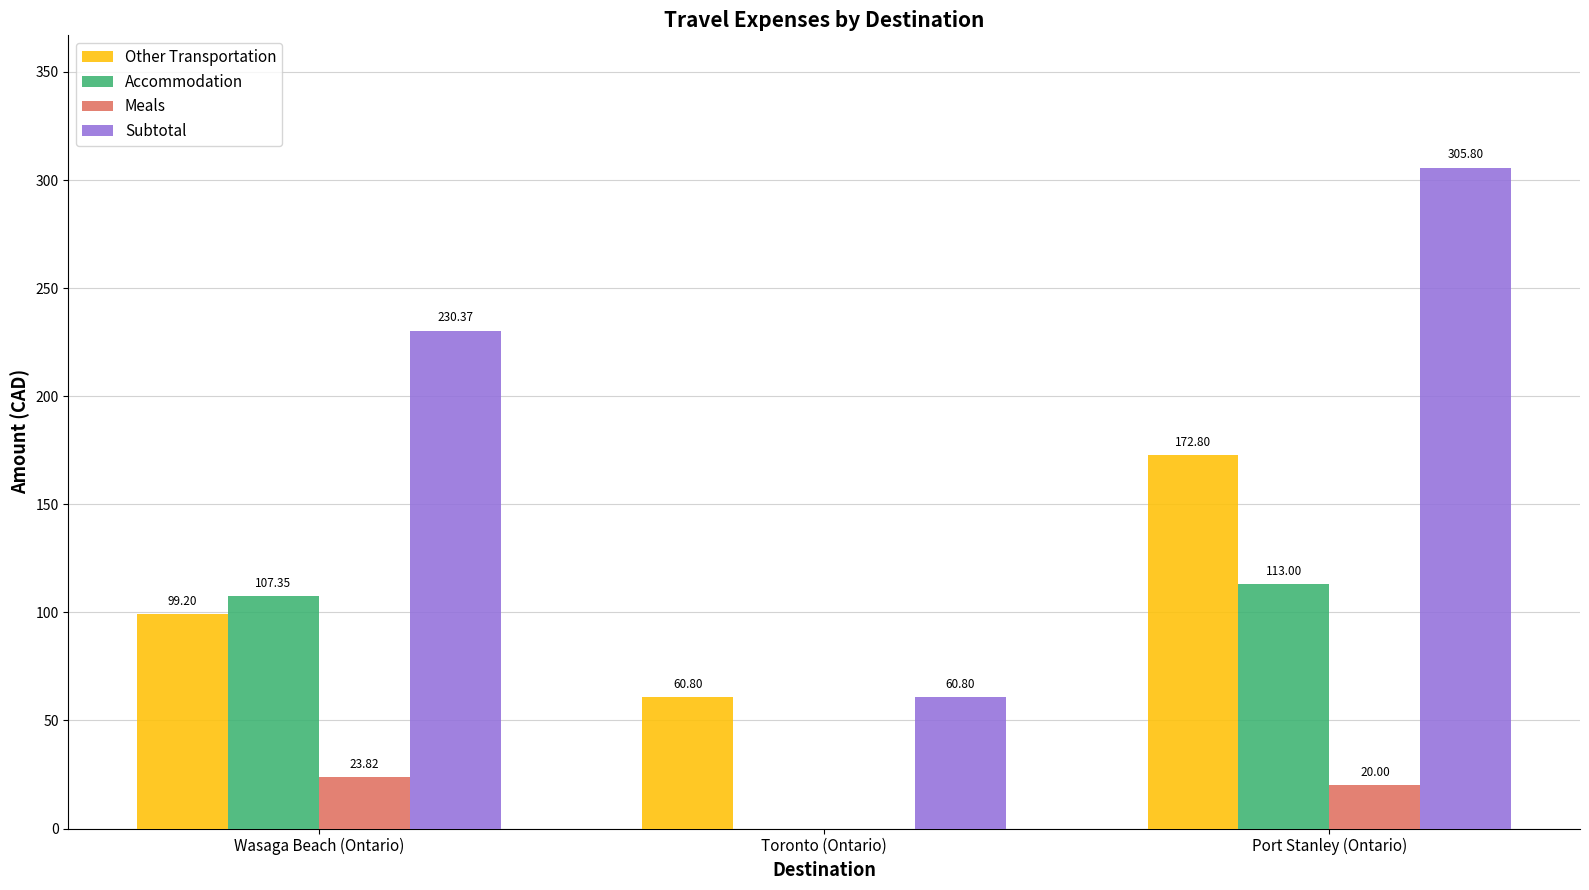

Which series changed the most between Toronto (Ontario) and Port Stanley (Ontario)?

Subtotal